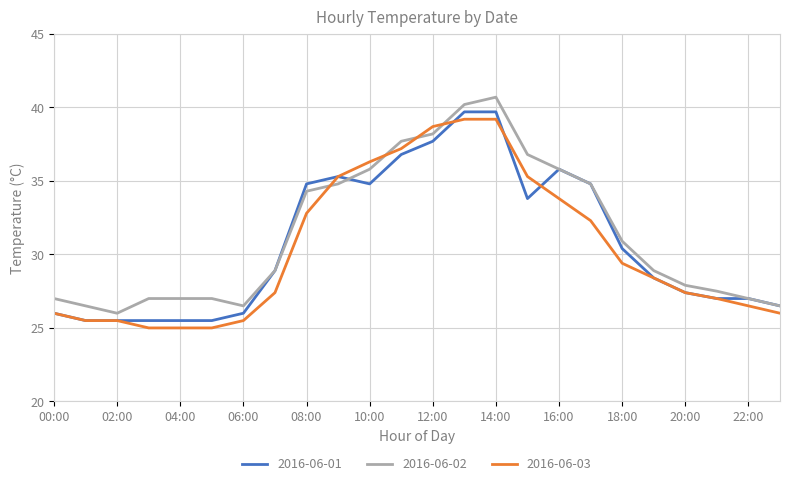

What are all the series names shown in the legend?

2016-06-01, 2016-06-02, 2016-06-03